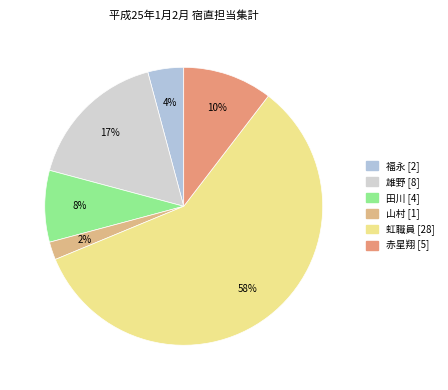

Is there a majority slice in this chart?

Yes